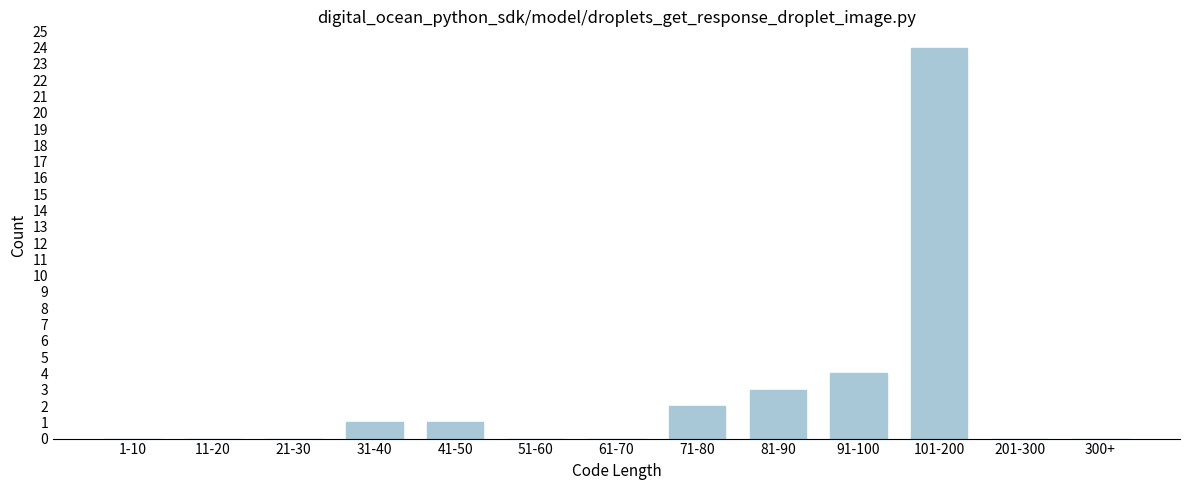

Reading left to right, list all the values displayed in this chart.

1-10=0	11-20=0	21-30=0	31-40=1	41-50=1	51-60=0	61-70=0	71-80=2	81-90=3	91-100=4	101-200=24	201-300=0	300+=0